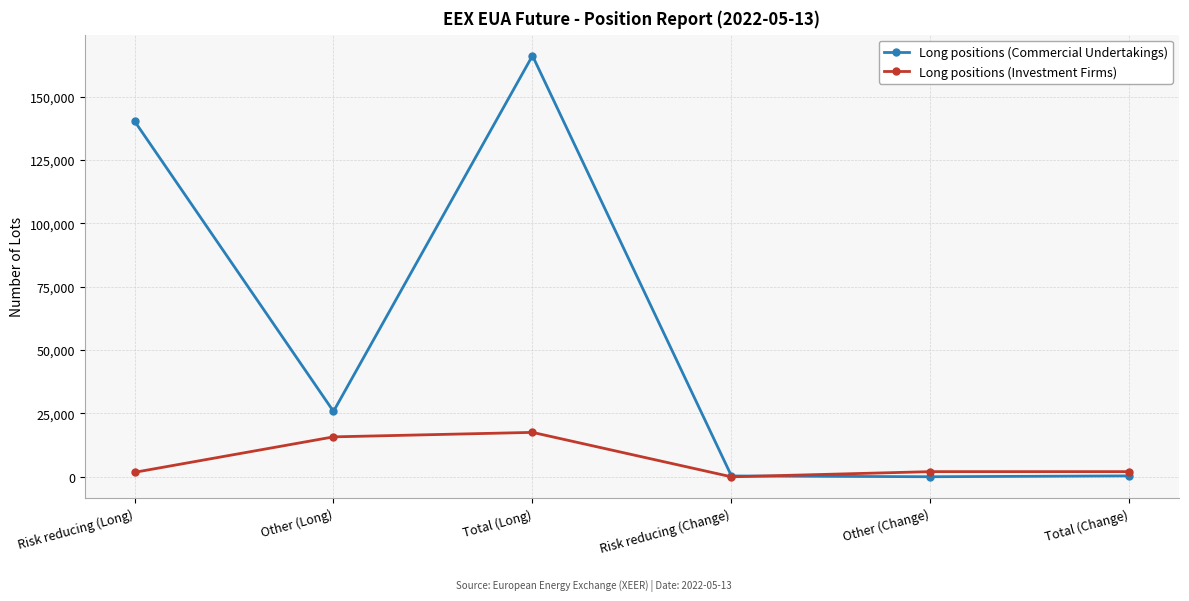

What are all the series names shown in the legend?

Long positions (Commercial Undertakings), Long positions (Investment Firms)